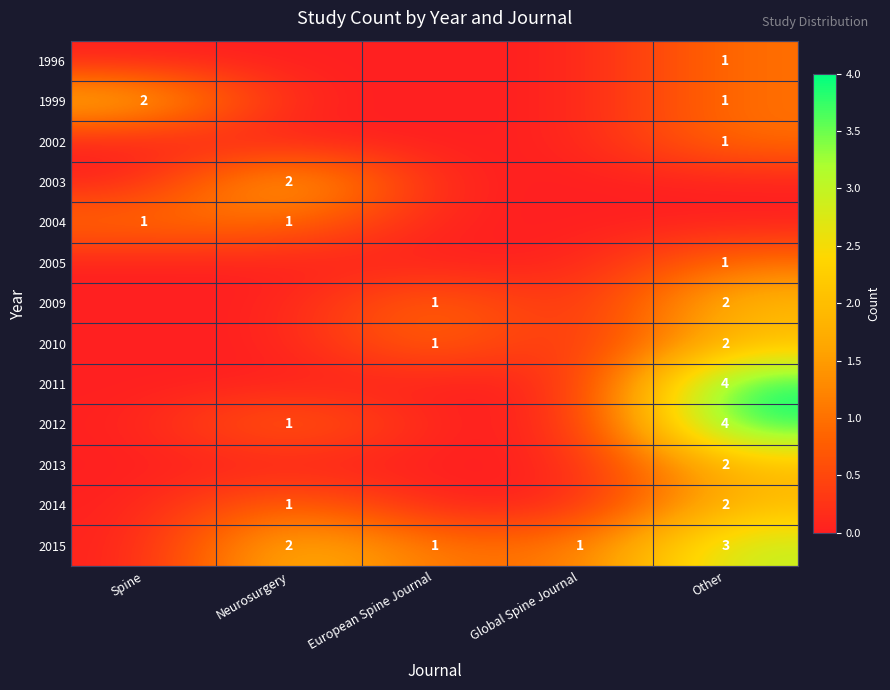

The 2005 series shows 1 at Other. True or false?

True